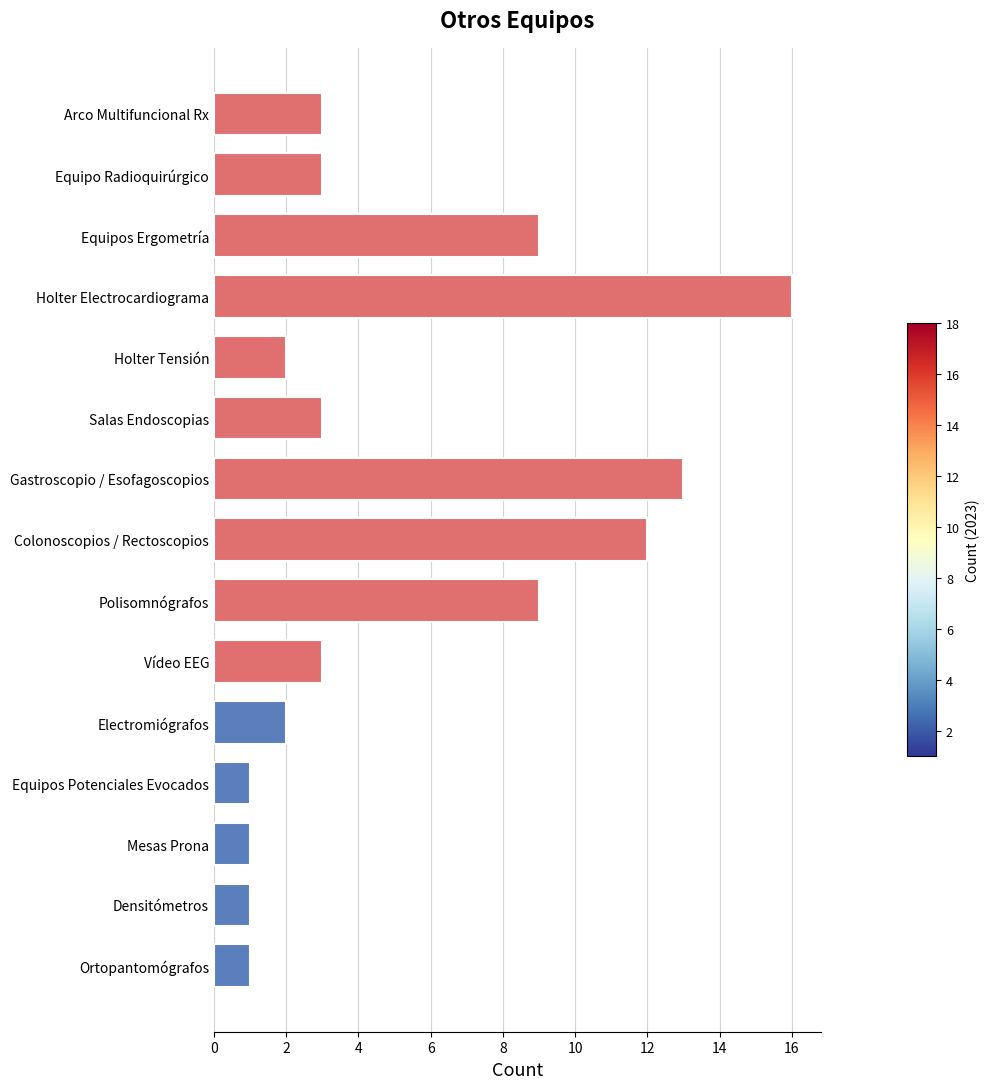

Reading bottom to top, transcribe all the data shown in this chart.

Ortopantomógrafos=1	Densitómetros=1	Mesas Prona=1	Equipos Potenciales Evocados=1	Electromiógrafos=2	Vídeo EEG=3	Polisomnógrafos=9	Colonoscopios / Rectoscopios=12	Gastroscopio / Esofagoscopios=13	Salas Endoscopias=3	Holter Tensión=2	Holter Electrocardiograma=16	Equipos Ergometría=9	Equipo Radioquirúrgico=3	Arco Multifuncional Rx=3